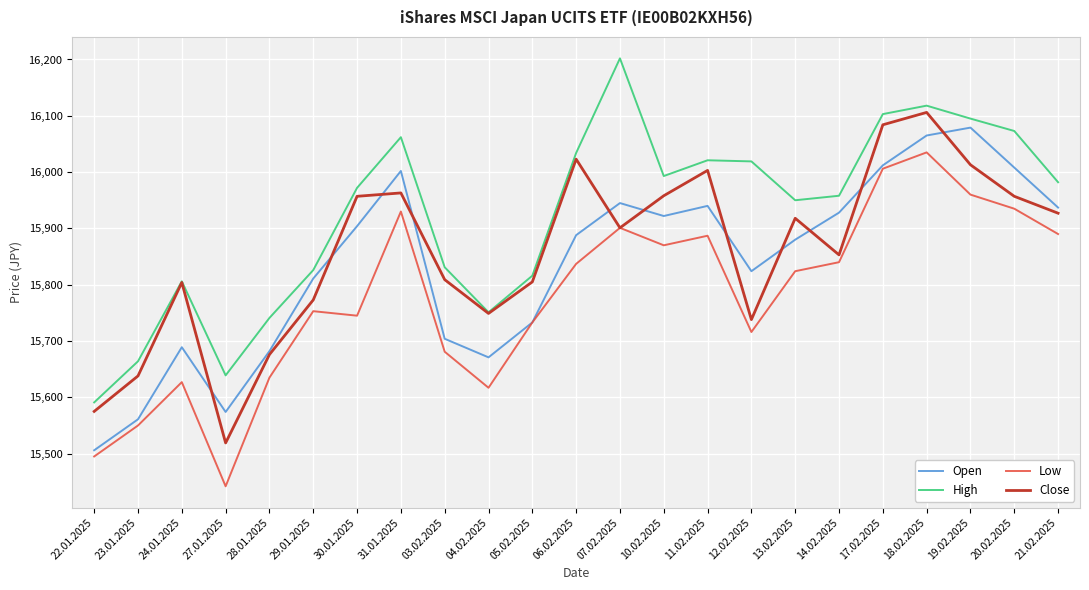

In Close, how many points are lower than both neighbors (excluding endpoints)?

5